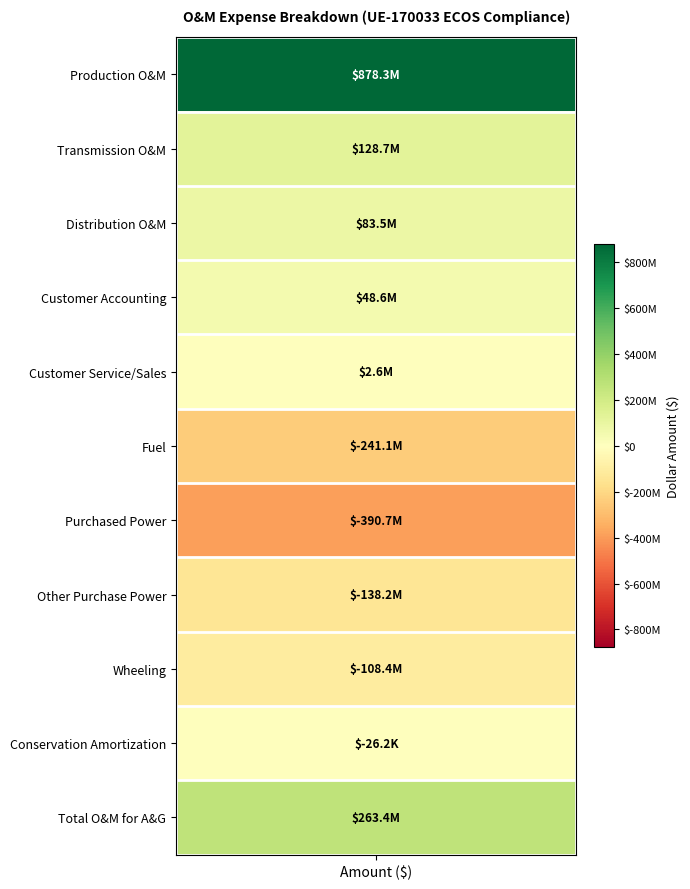

Which series has the largest range (max minus min)?

Production O&M